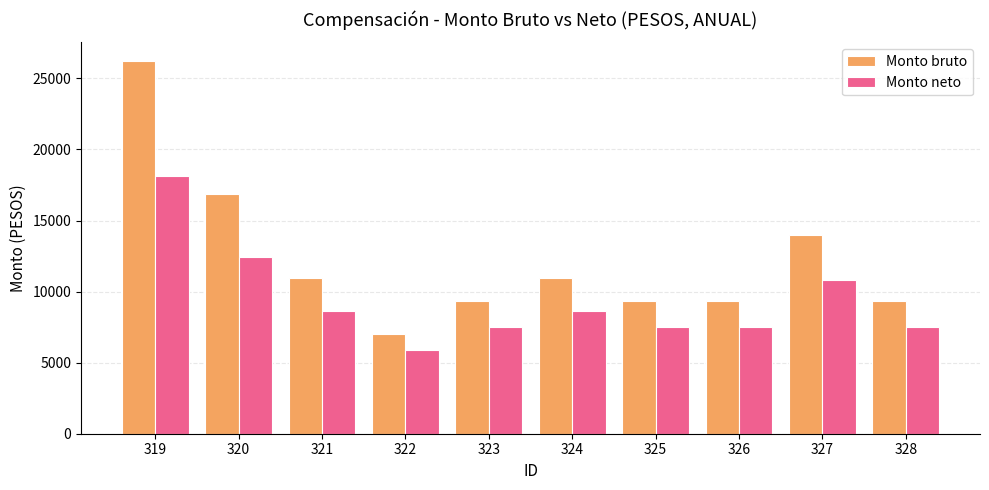

What is the total value across all series at 324?

19567.2